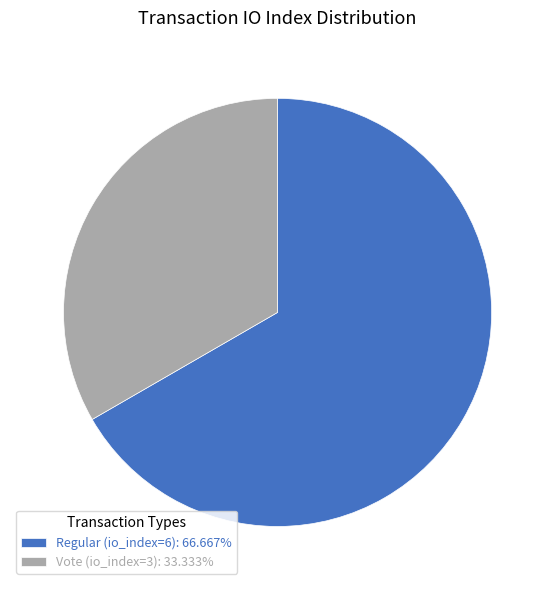

Which has a higher value, Regular (io_index=6) or Vote (io_index=3)?

Regular (io_index=6)